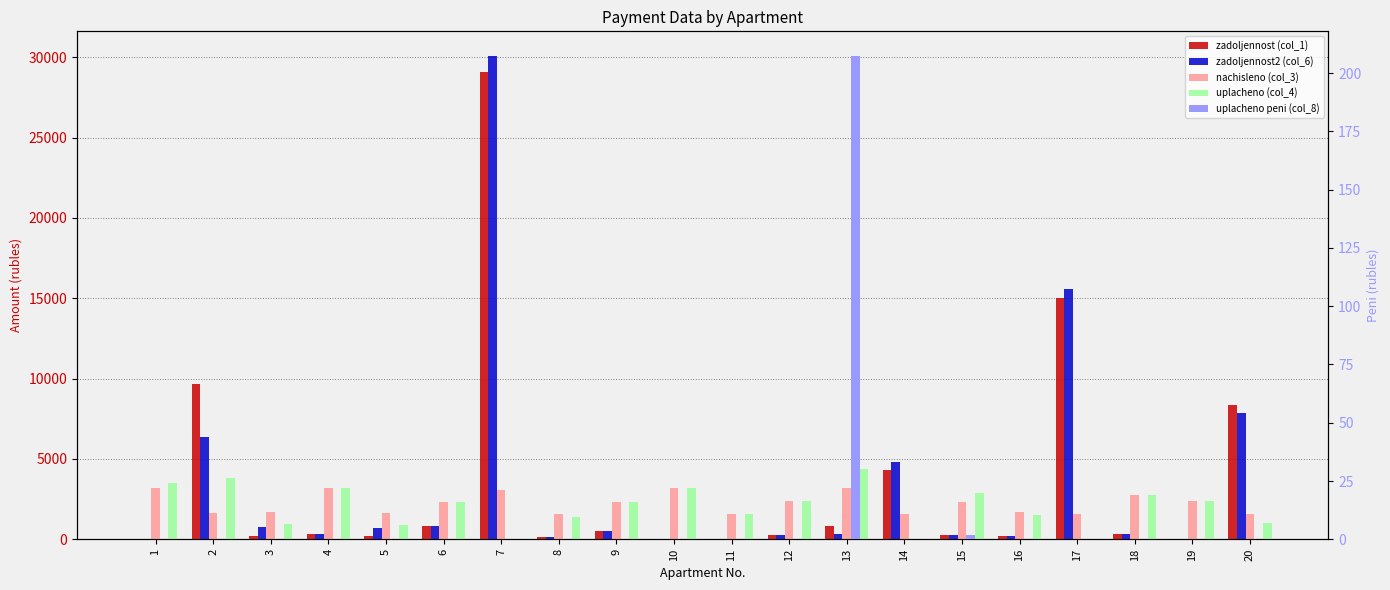

The zadoljennost2 (col_6) series shows 7869.1 at 20. True or false?

True